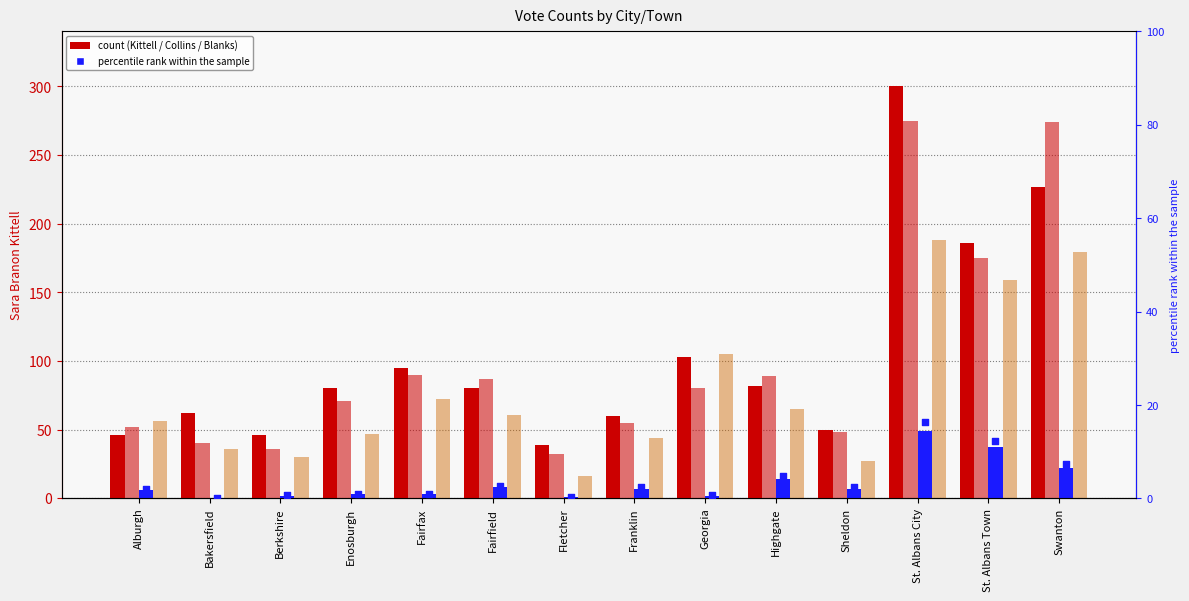

Which series has the largest total across all categories?

Sara Branon Kittell